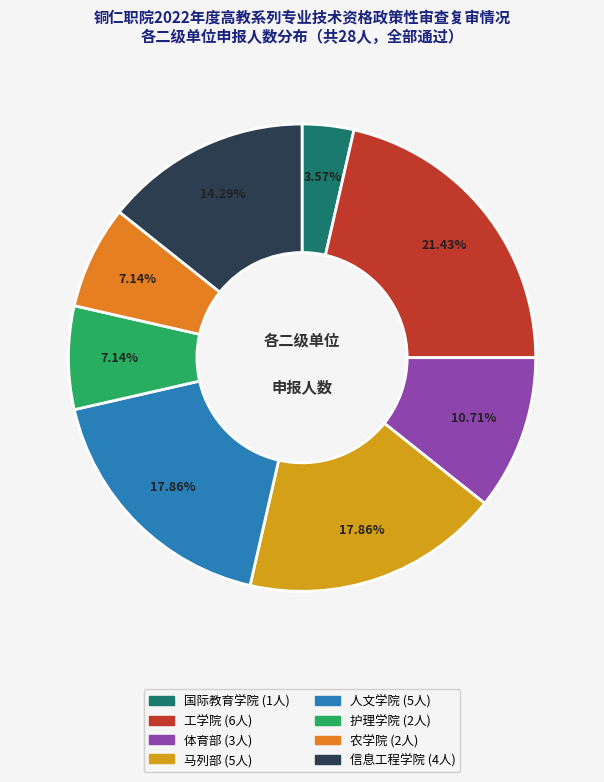

Does 体育部 represent more than half of the total?

No